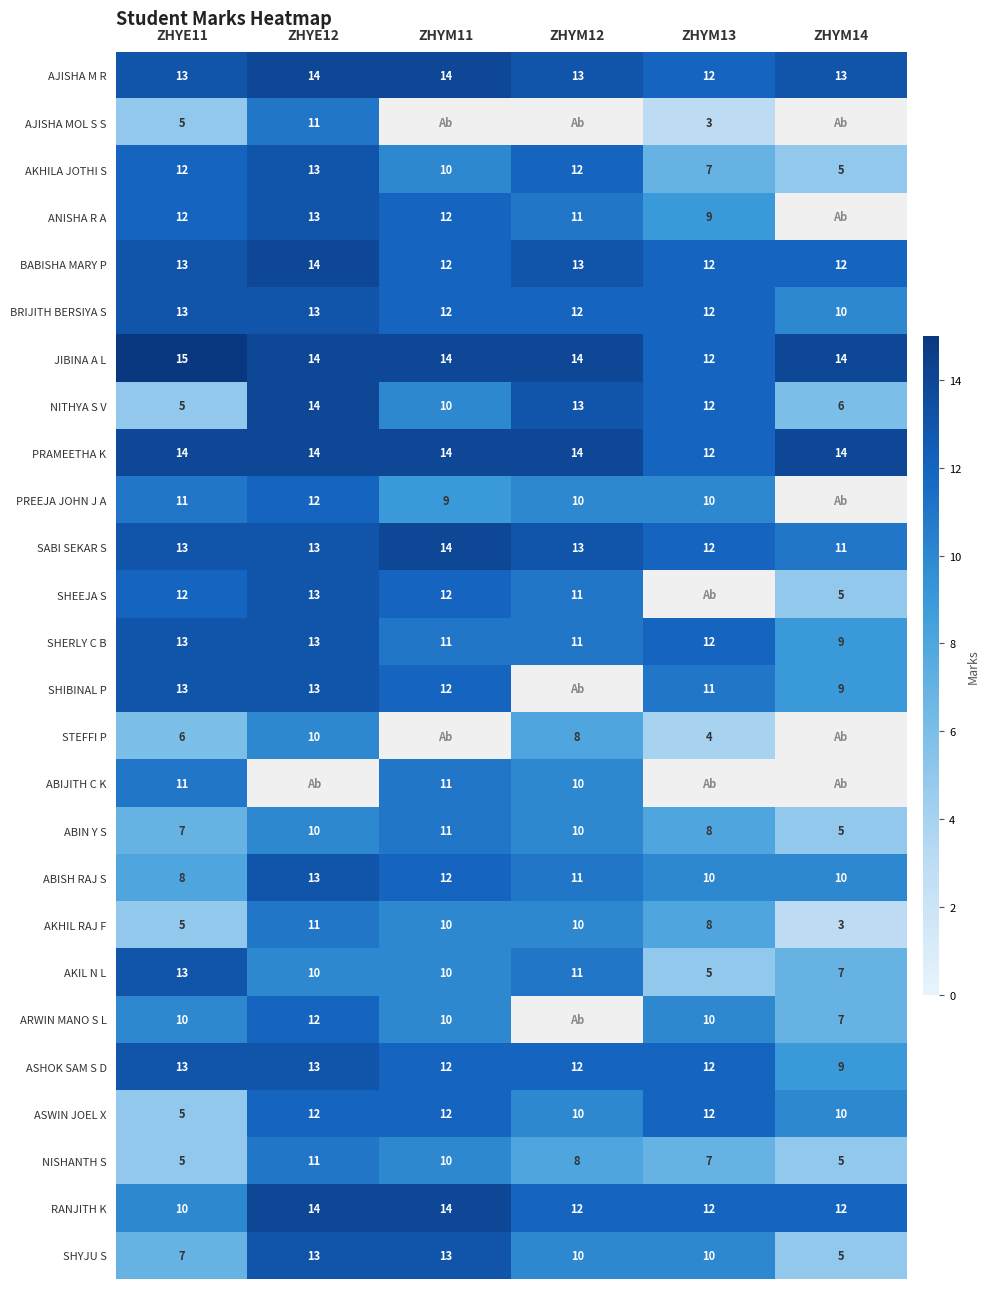

Is it true that ABIJITH C K equals 6.5 at ZHYM11?

False